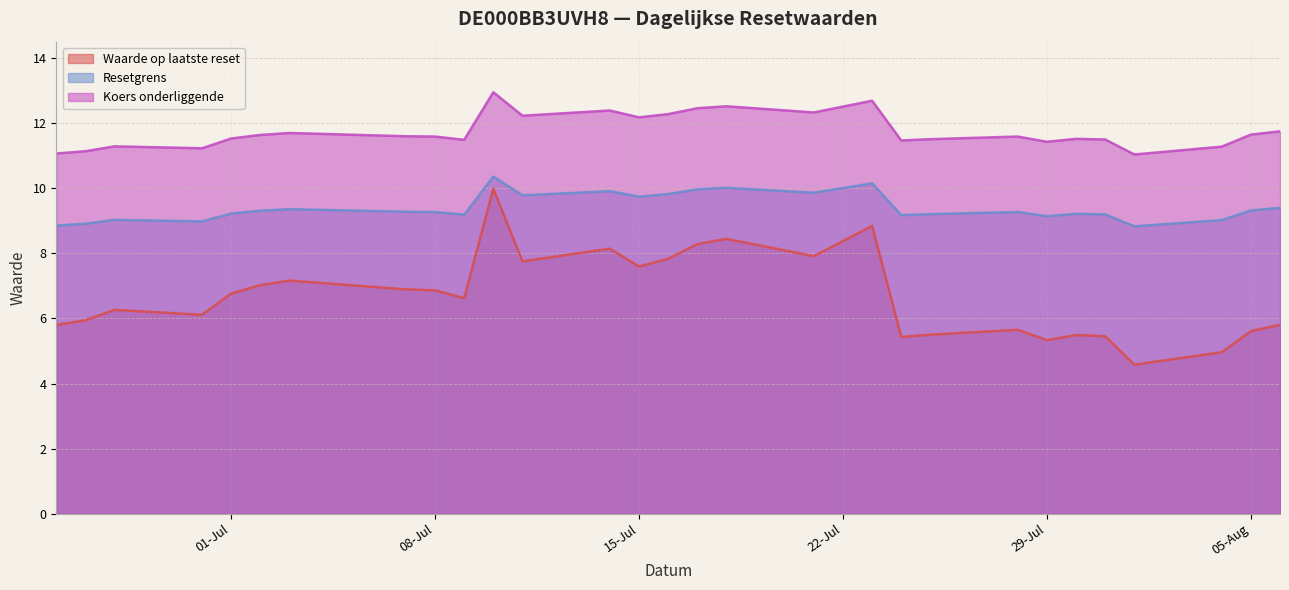

True or false: Koers onderliggende has more than 1 points higher than both neighbors.

True